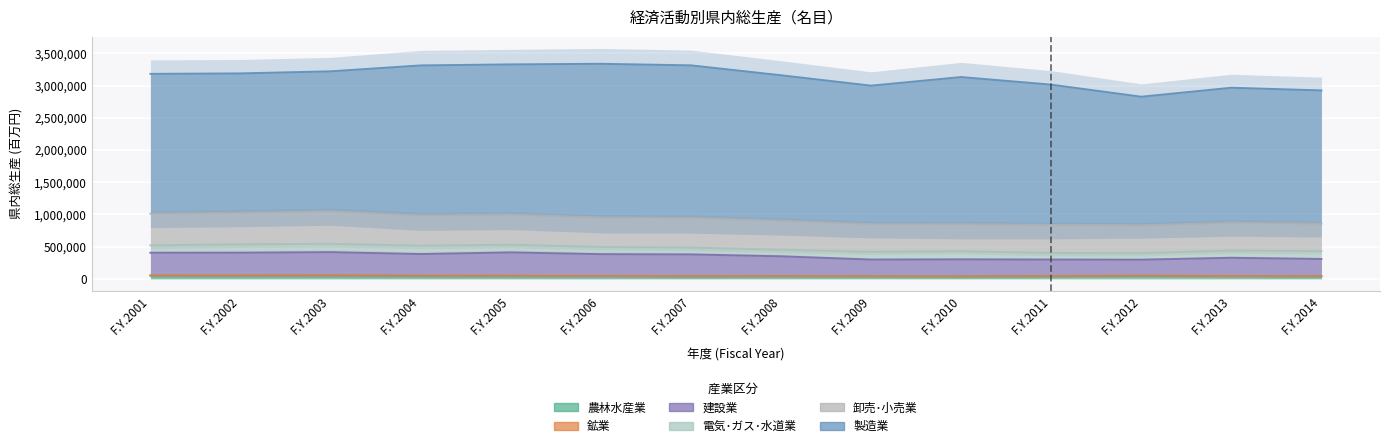

Is it true that 建設業 equals 135243 at F.Y.2008?

False